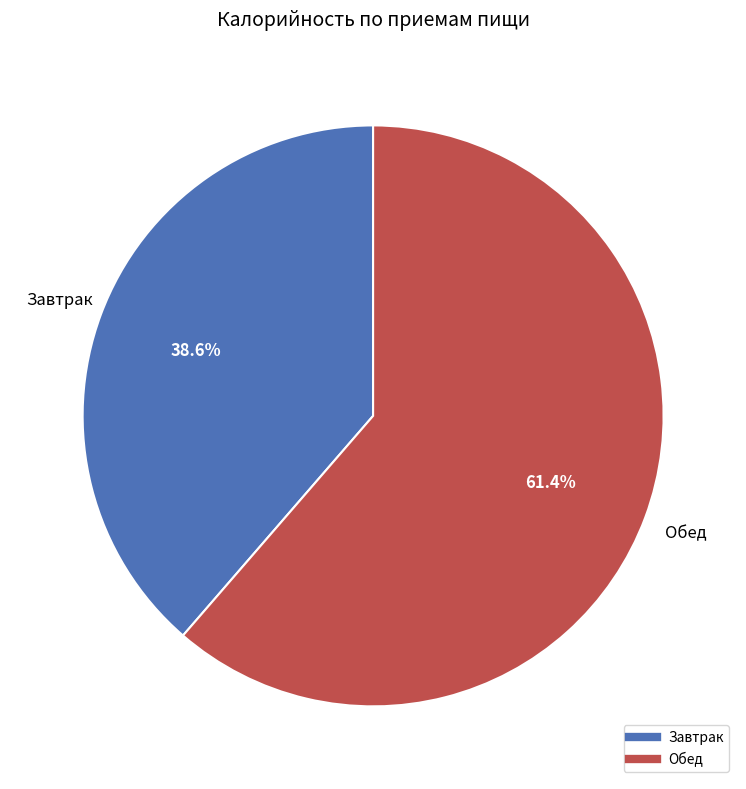

What percentage is the Завтрак slice, to the nearest percent?

39%